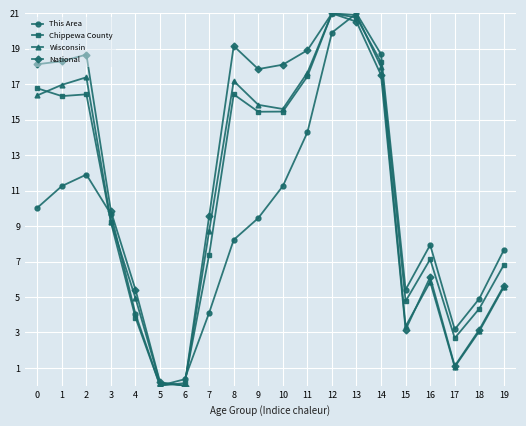

Which series ends up on top after the final intersection of This Area and National?

This Area